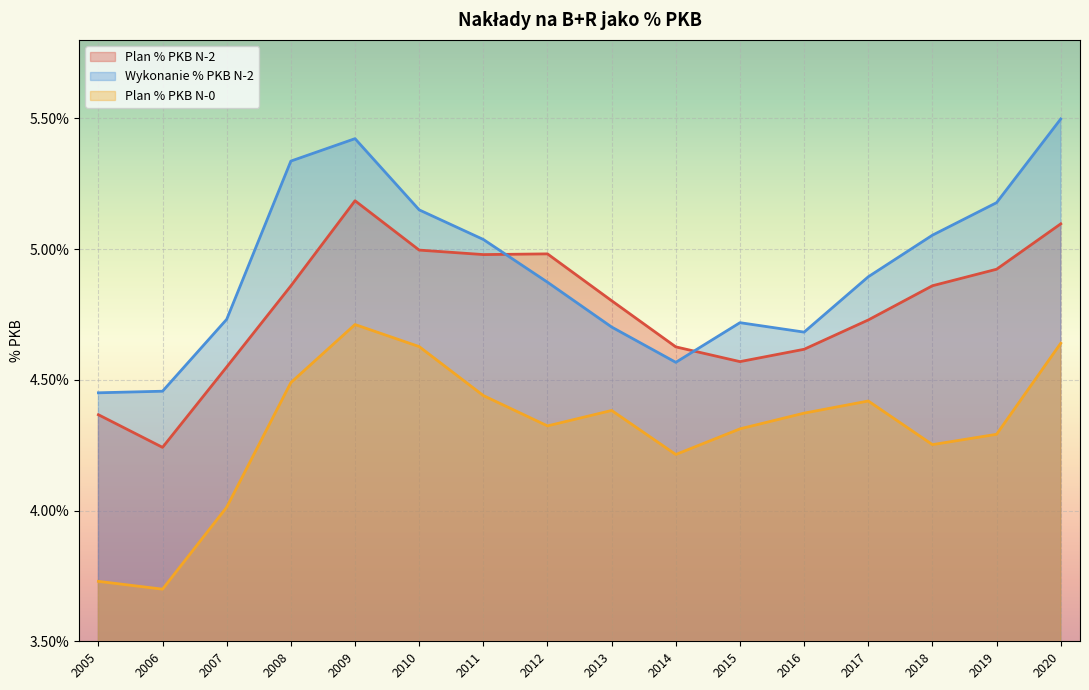

True or false: Plan % PKB N-2 and Plan % PKB N-0 intersect in this chart.

False